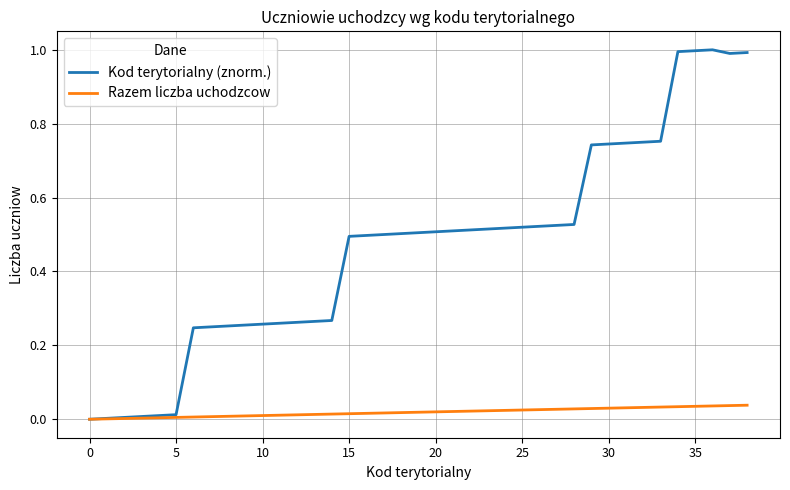

Rank the series by their average value, from highest to lowest.

Kod terytorialny (znorm.), Razem liczba uchodzcow